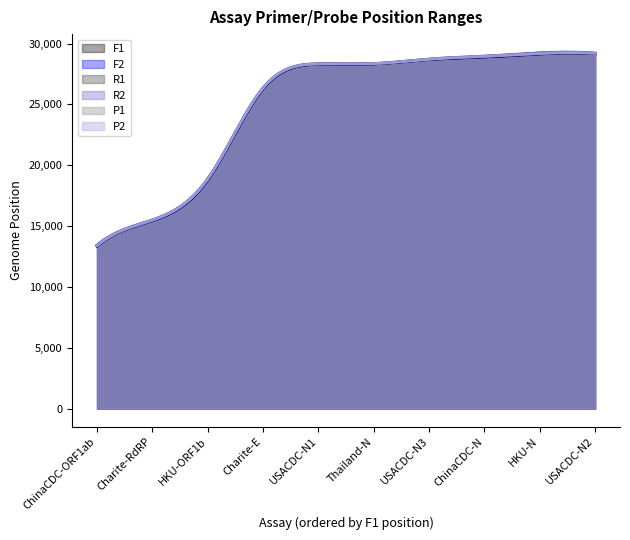

What is the total value across all series at Charite-RdRP?

92881